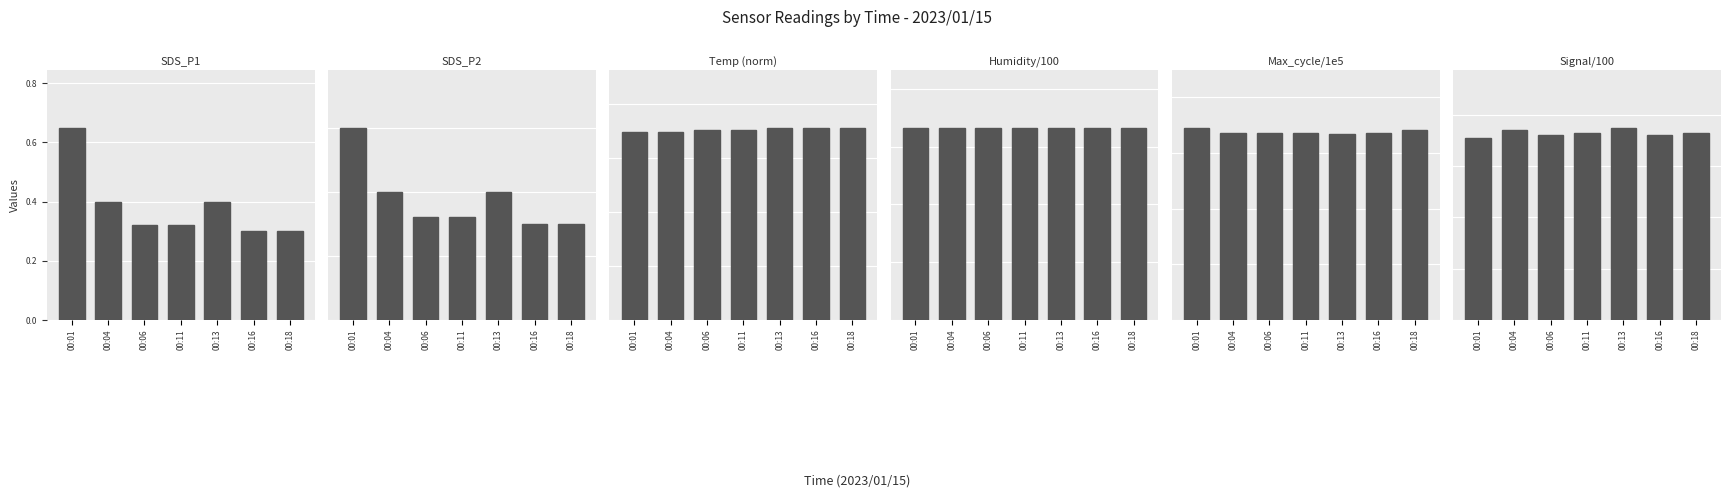

What value does the Temp (norm) series have at 00:11?

0.9